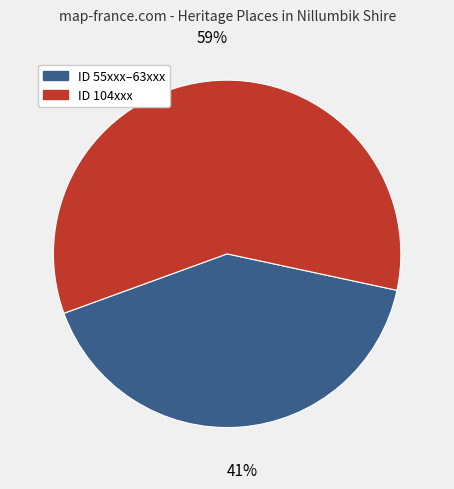

Is there a majority slice in this chart?

Yes